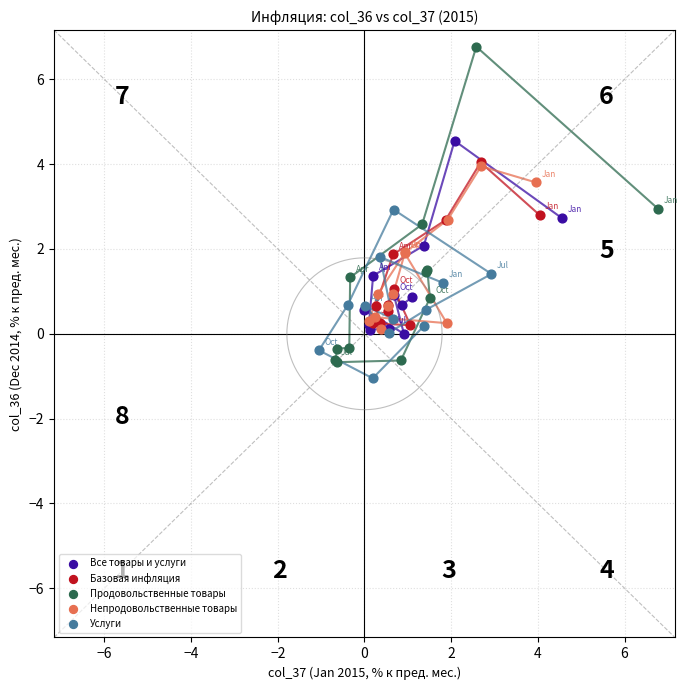

What are all the series names shown in the legend?

Все товары и услуги, Базовая инфляция, Продовольственные товары, Непродовольственные товары, Услуги